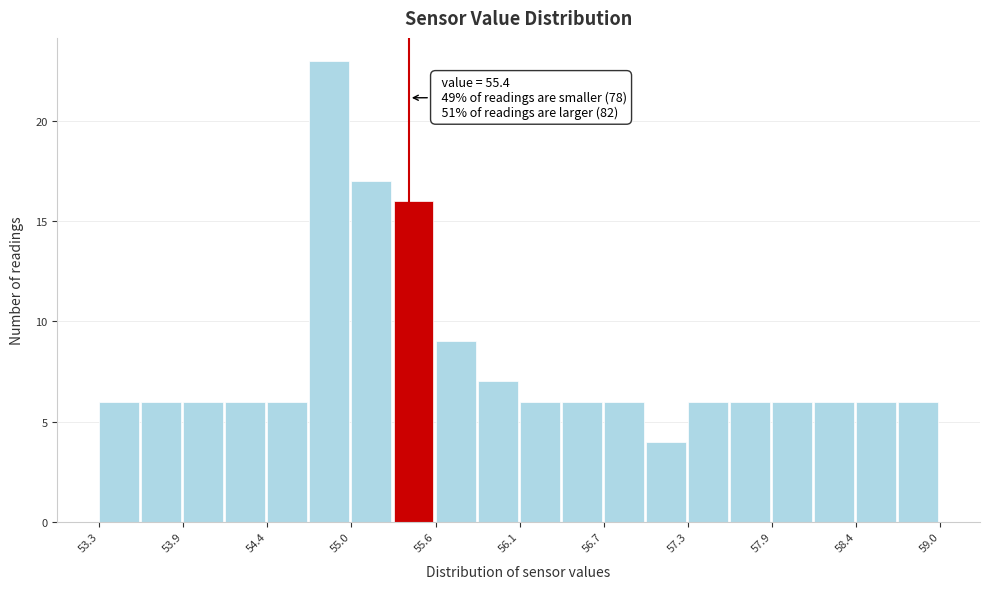

Read against the x-axis, roughly where is the centre of the tallest bar?

54.9